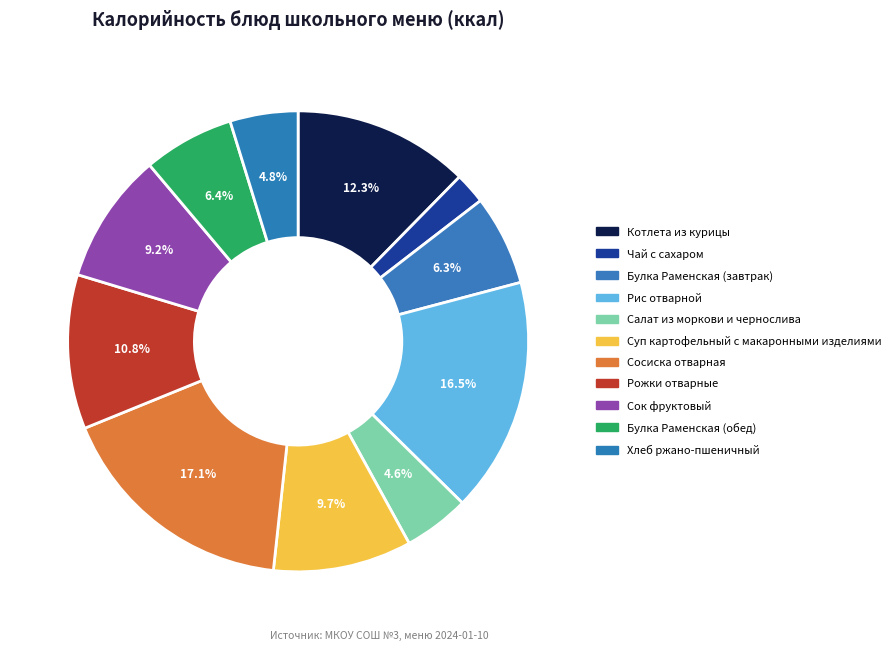

Does Салат из моркови и чернослива represent more than half of the total?

No